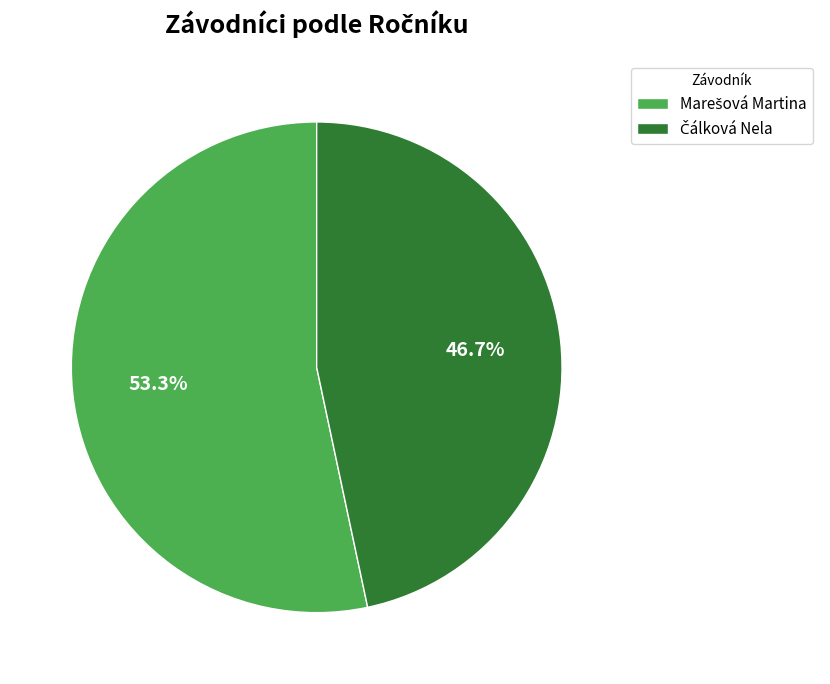

How many slices are in this pie chart?

2